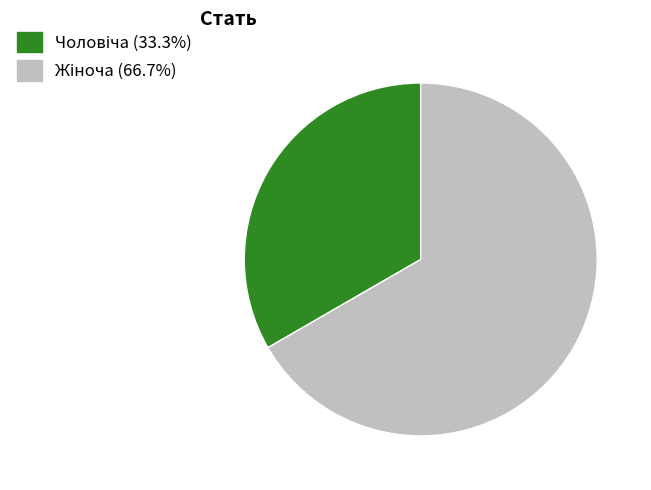

Is there a majority slice in this chart?

Yes